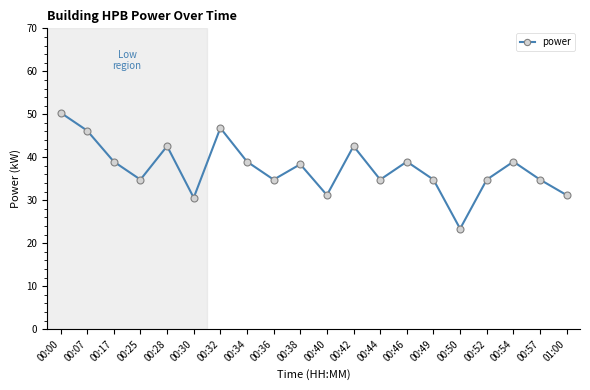

What is the sum of the values at 00:42 and 00:32?

89.4